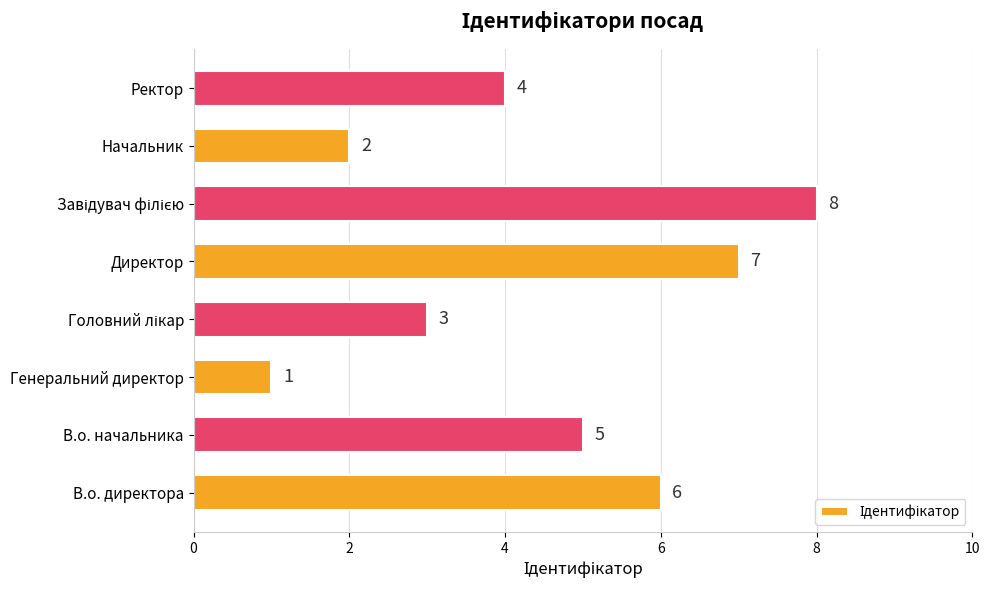

True or false: the data shows 7 at В.о. начальника.

False